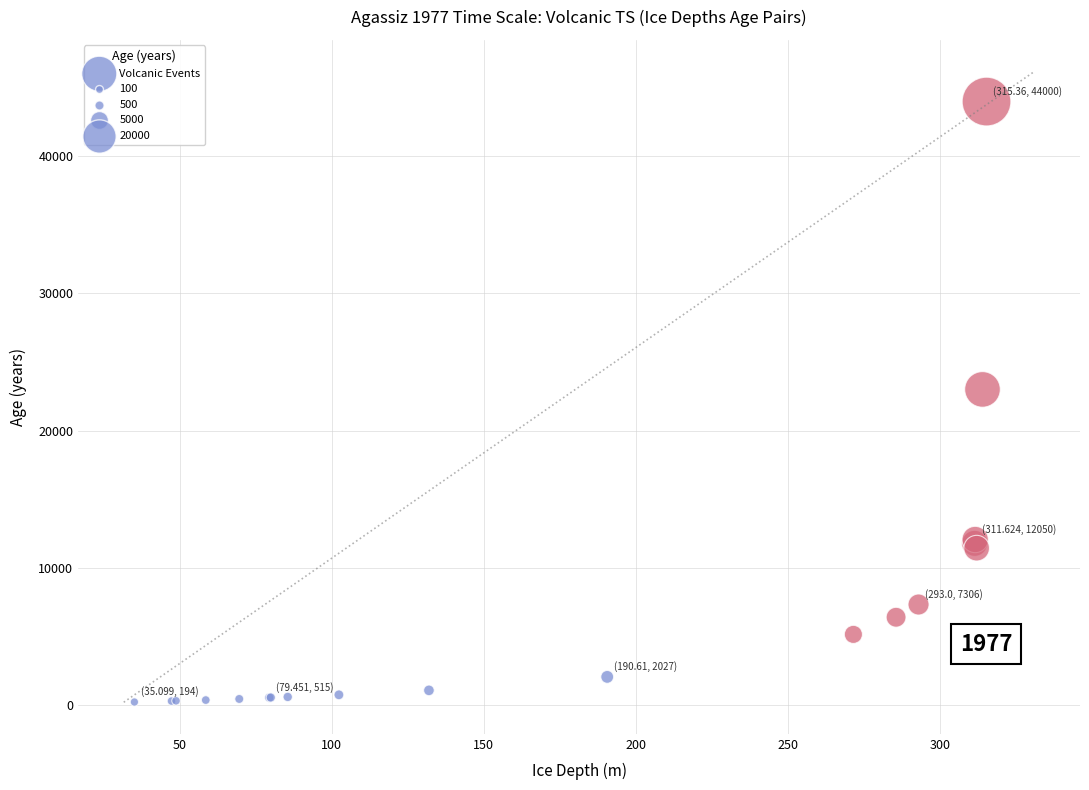

What Y value in the scatter plot is closest to 22097?

23000.0